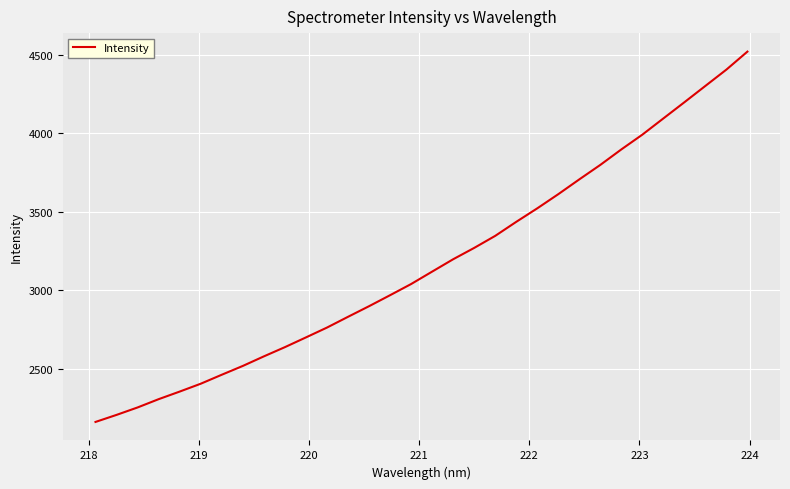

What is the difference between the maximum and minimum values?

2355.5